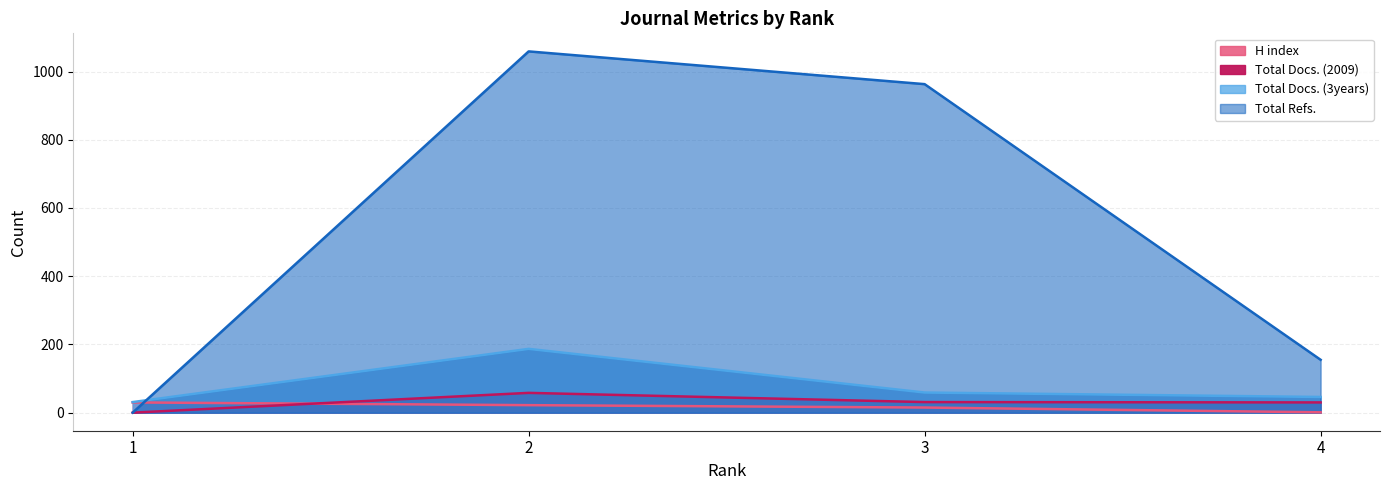

What is the spread (max minus min) of values at 1?

31